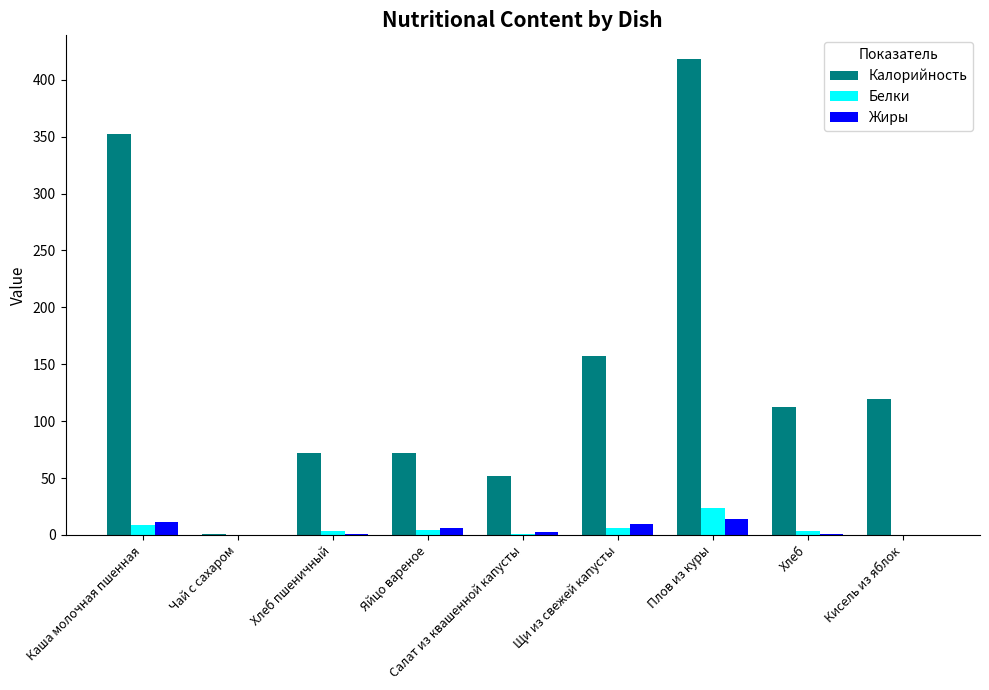

What is the sum of all Жиры values?

45.5